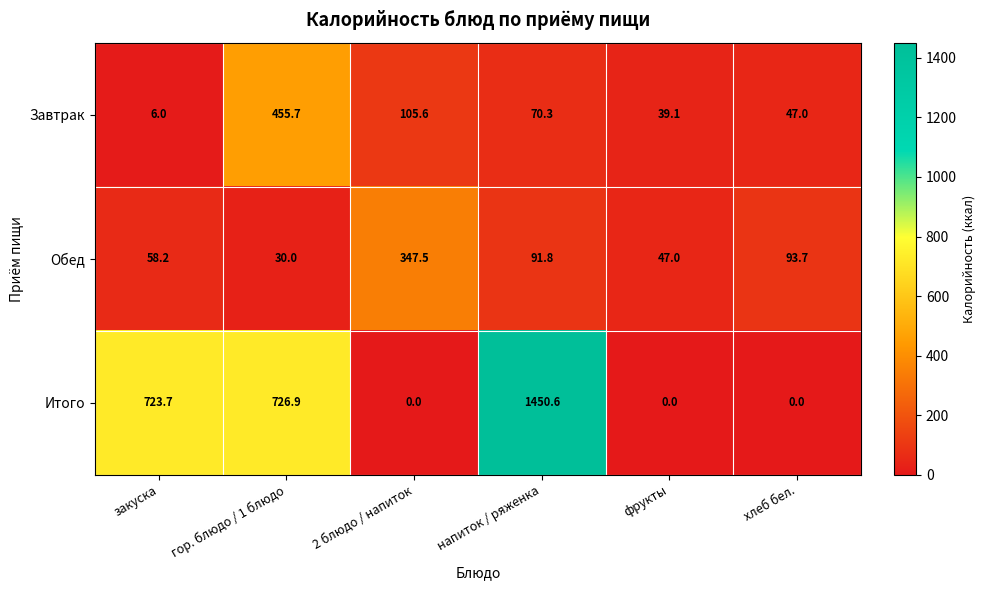

What is the highest value of the Завтрак series?

455.7